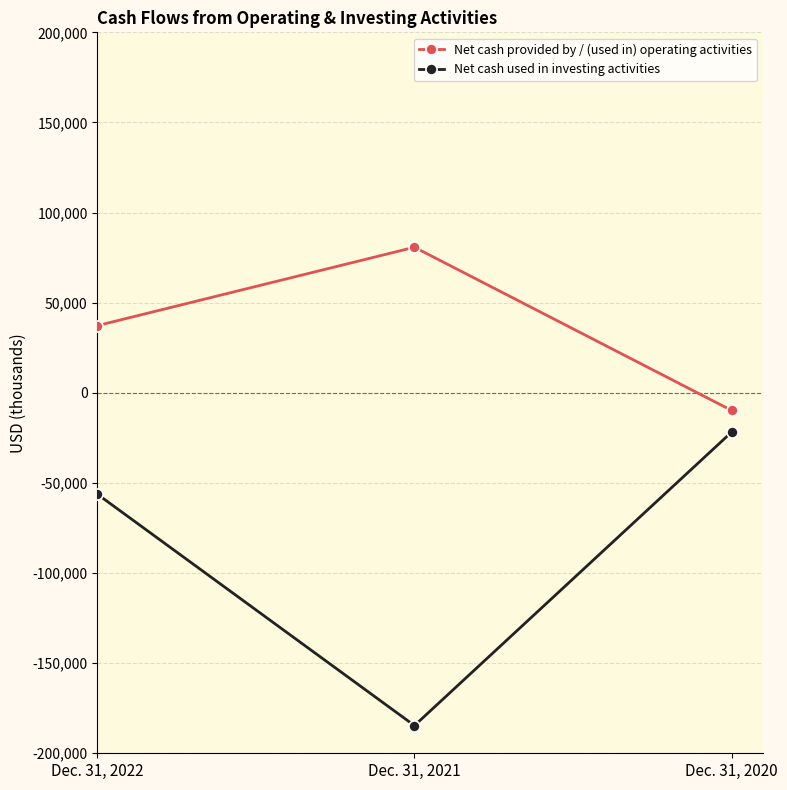

What are all the series names shown in the legend?

Net cash provided by / (used in) operating activities, Net cash used in investing activities